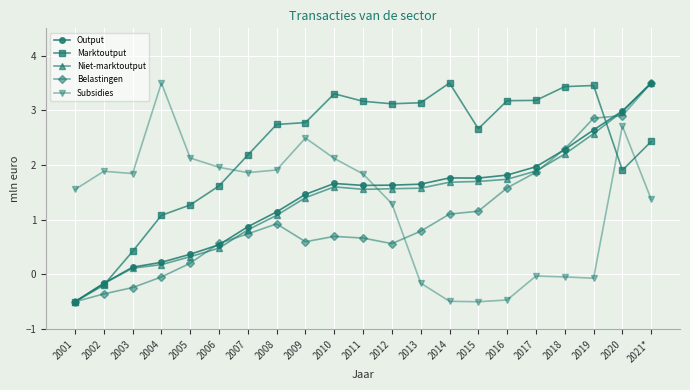

How many negative values does the Niet-marktoutput series have?

2